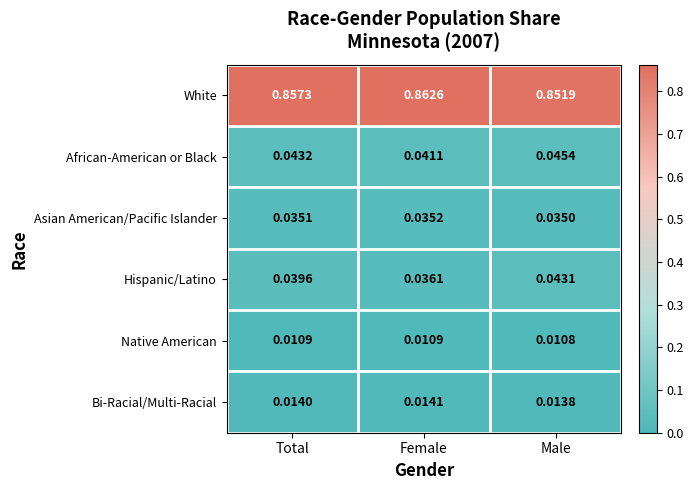

At which category does the chart reach its peak across all series?

Female